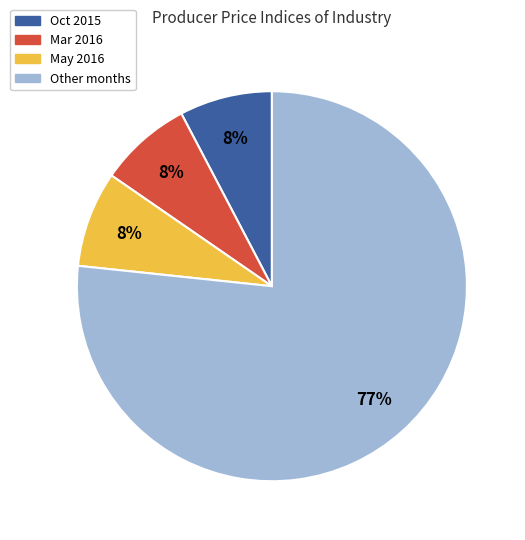

Combined, do Other months and May 2016 account for over 50%?

Yes